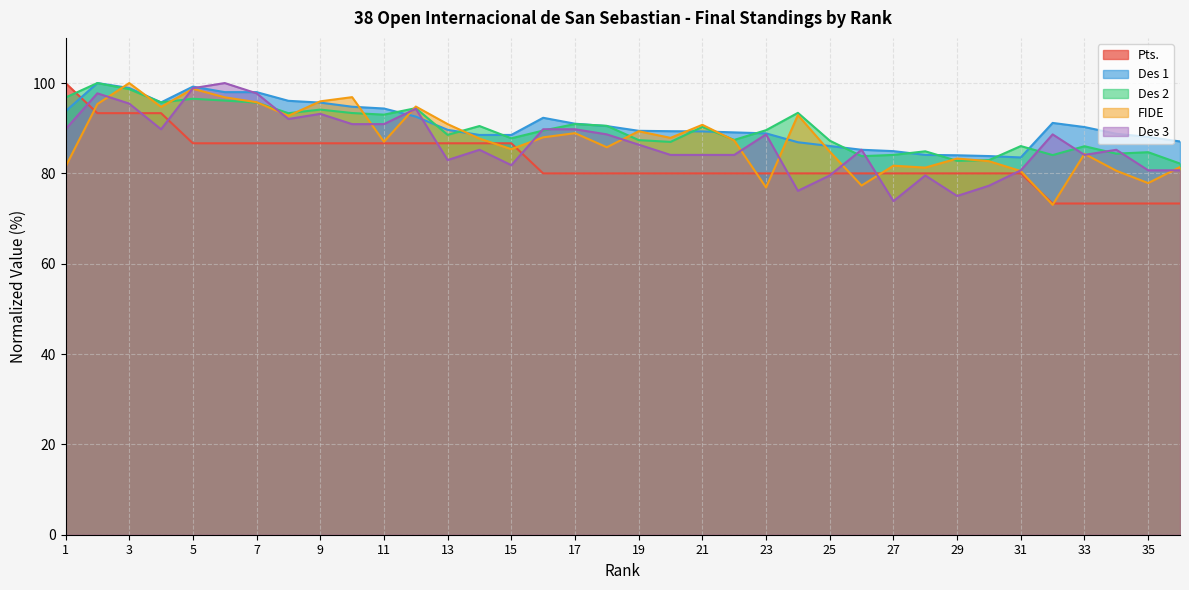

Is it true that the value at 36 is 125.0?

False